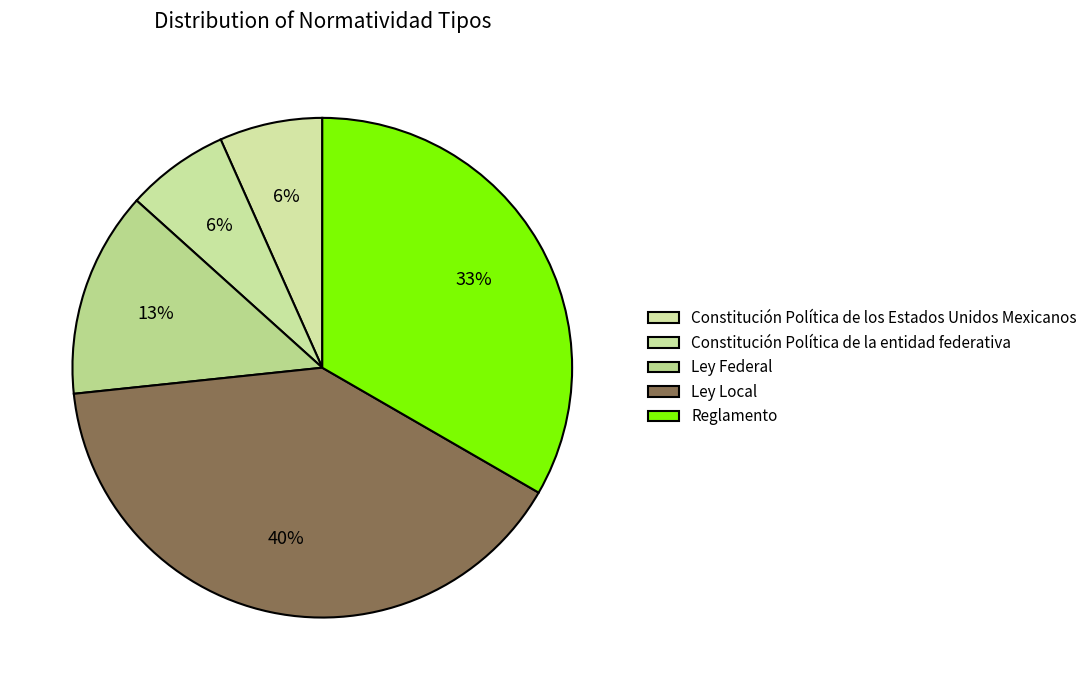

What percentage is NOT represented by Constitución Política de la entidad federativa?

93.3%